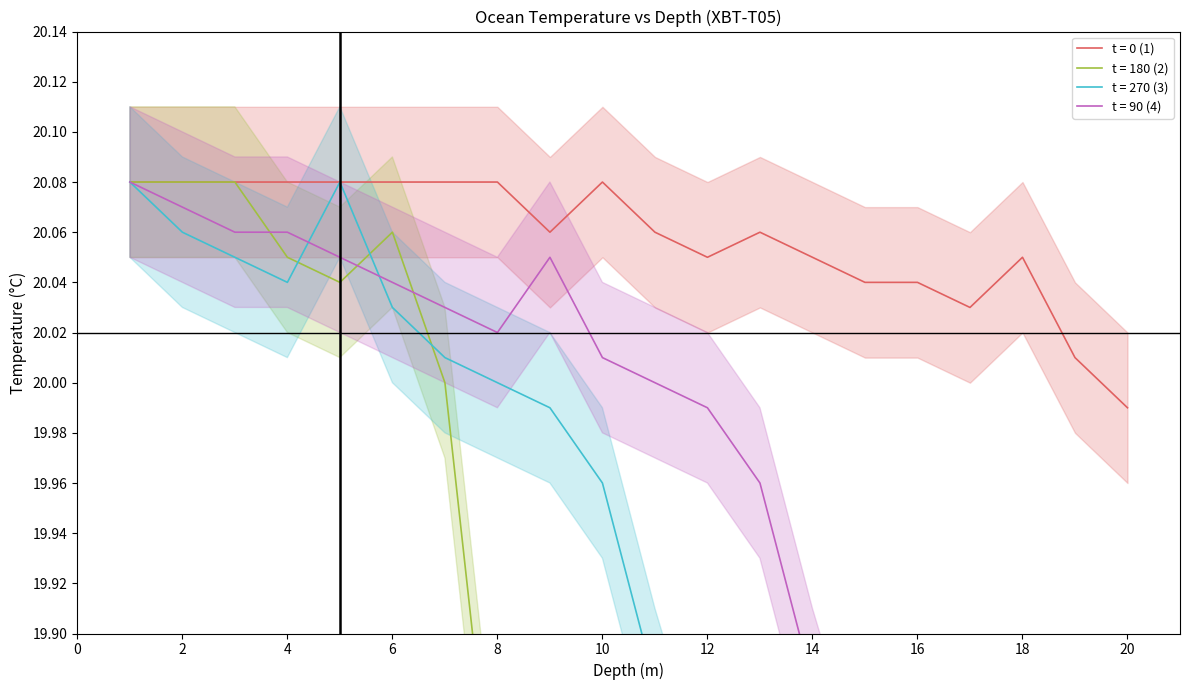

At which category does the chart reach its peak across all series?

1.0